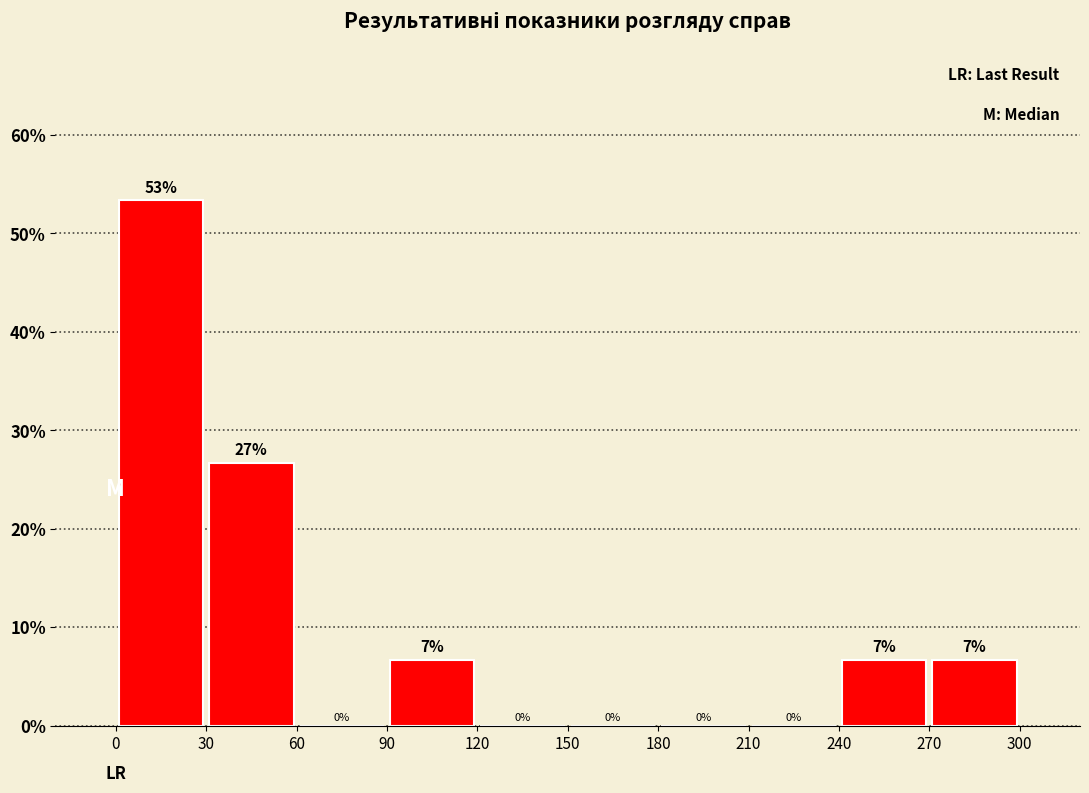

Over which range of the x-axis is the bar tallest?

0 to 30